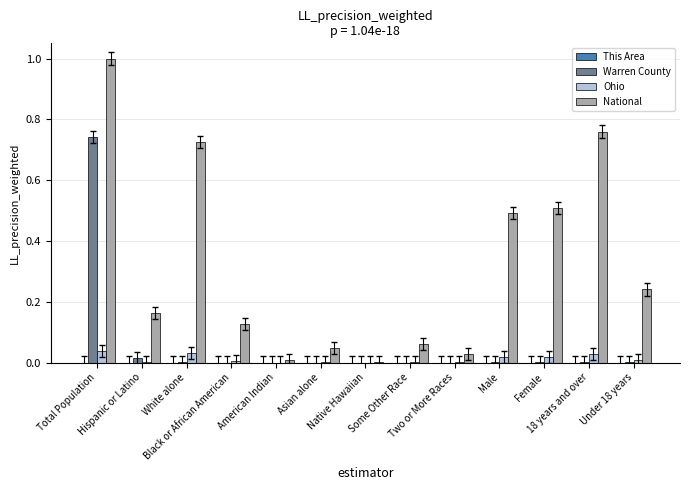

Reading left to right, extract all data points from this chart.

This Area: Total Population=0.0	Hispanic or Latino=0.0	White alone=0.0	Black or African American=0.0	American Indian=0.0	Asian alone=0.0	Native Hawaiian=0.0	Some Other Race=0.0	Two or More Races=0.0	Male=0.0	Female=0.0	18 years and over=0.0	Under 18 years=0.0
Warren County: Total Population=0.7	Hispanic or Latino=0.0	White alone=0.0	Black or African American=0.0	American Indian=0.0	Asian alone=0.0	Native Hawaiian=0.0	Some Other Race=0.0	Two or More Races=0.0	Male=0.0	Female=0.0	18 years and over=0.0	Under 18 years=0.0
Ohio: Total Population=0.0	Hispanic or Latino=0.0	White alone=0.0	Black or African American=0.0	American Indian=0.0	Asian alone=0.0	Native Hawaiian=0.0	Some Other Race=0.0	Two or More Races=0.0	Male=0.0	Female=0.0	18 years and over=0.0	Under 18 years=0.0
National: Total Population=1.0	Hispanic or Latino=0.2	White alone=0.7	Black or African American=0.1	American Indian=0.0	Asian alone=0.0	Native Hawaiian=0.0	Some Other Race=0.1	Two or More Races=0.0	Male=0.5	Female=0.5	18 years and over=0.8	Under 18 years=0.2